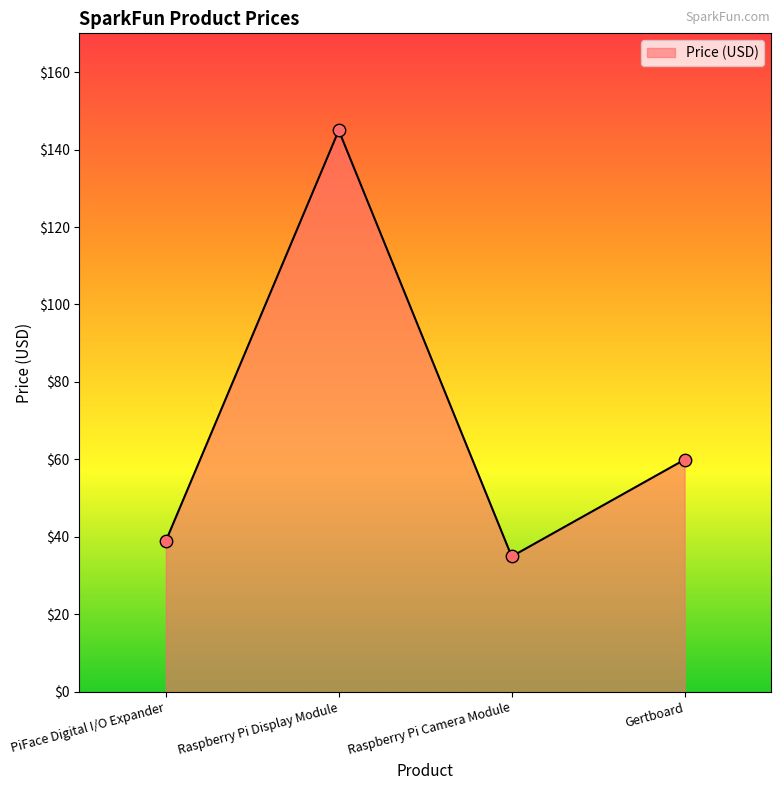

Which has a higher value, Gertboard or Raspberry Pi Camera Module?

Gertboard